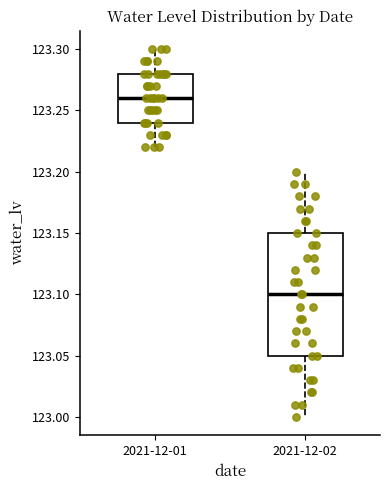

Reading left to right, read every box against the y-axis: the position of its median line, the range the box covers, and the ends of its whiskers. The values are not printed on the chart, so give them approximately, as read against the axis.

2021-12-01: median 123.26, box 123.24 to 123.28, whiskers 123.22 to 123.30
2021-12-02: median 123.10, box 123.05 to 123.15, whiskers 123.00 to 123.20